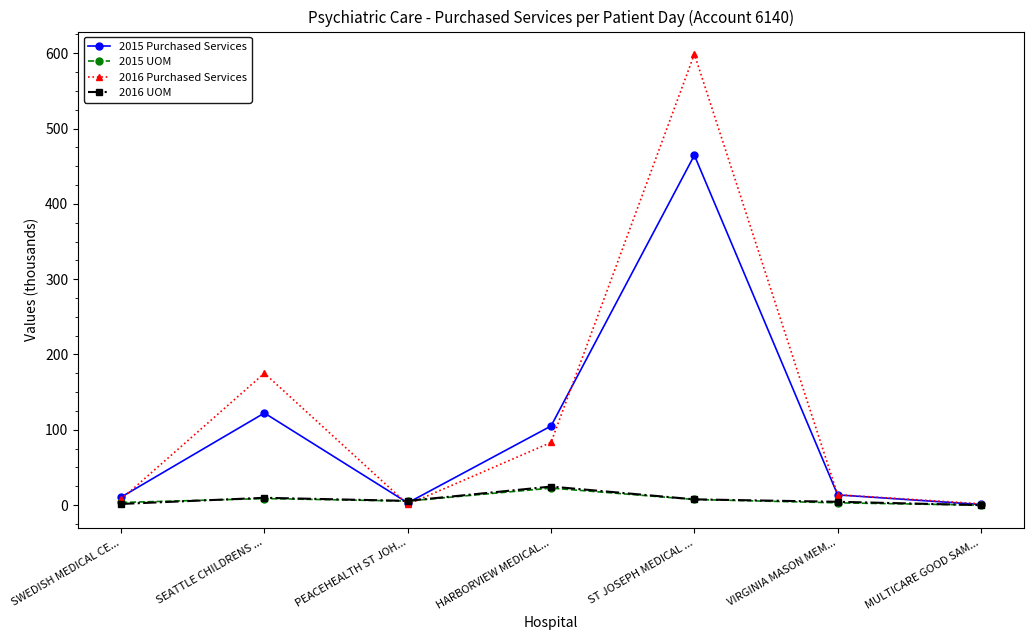

Between SEATTLE CHILDRENS ... and PEACEHEALTH ST JOH..., which series saw the biggest shift?

2016 Purchased Services